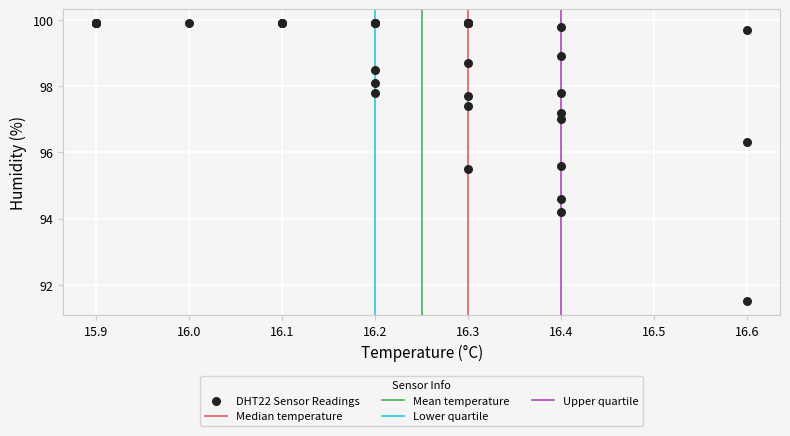

What Y value in the scatter plot is closest to 95?

94.6